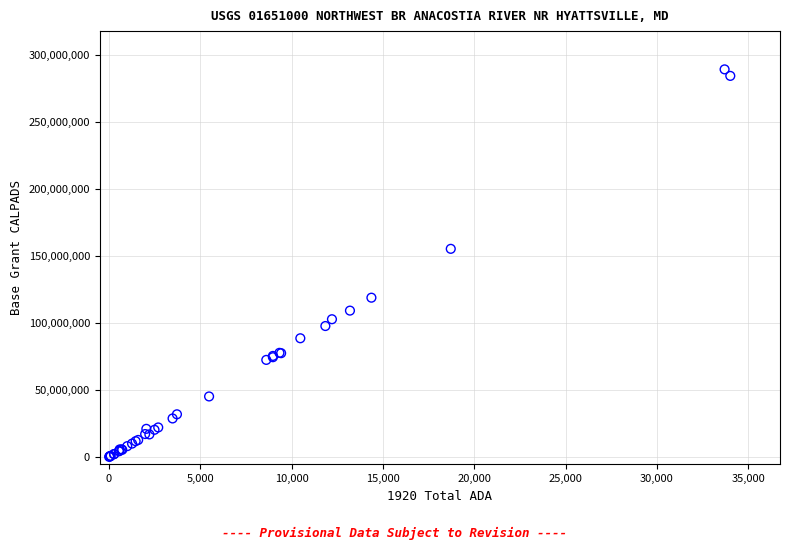

What Y value in the scatter plot is closest to 144628454?

155268043